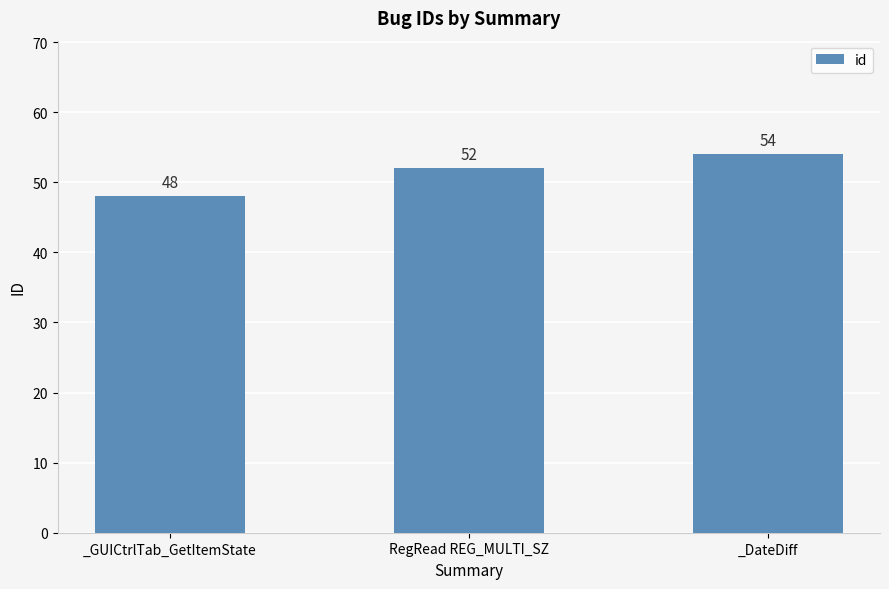

Which has a higher value, _DateDiff or RegRead REG_MULTI_SZ?

_DateDiff